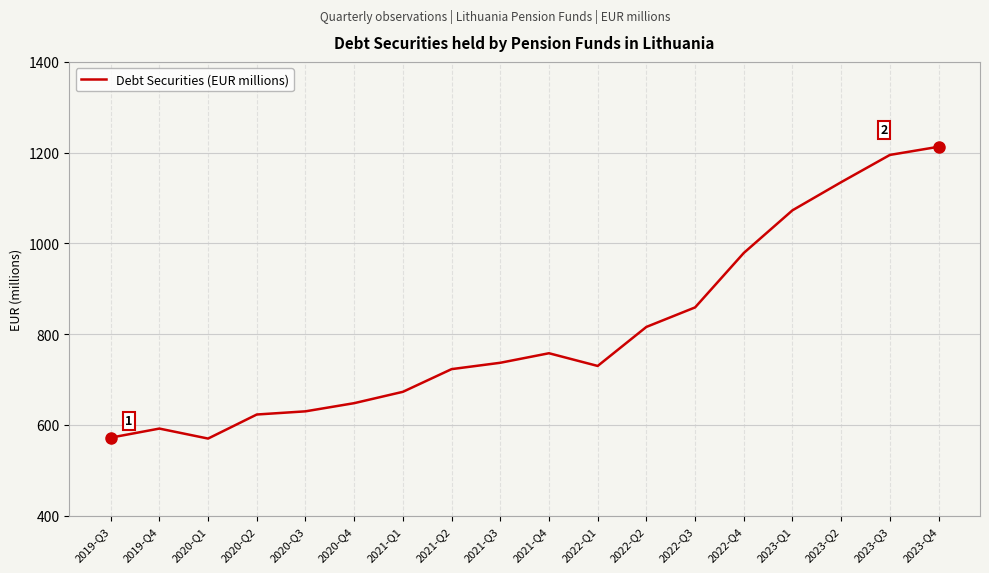

At which category does the data reach its first local valley?

2020-Q1